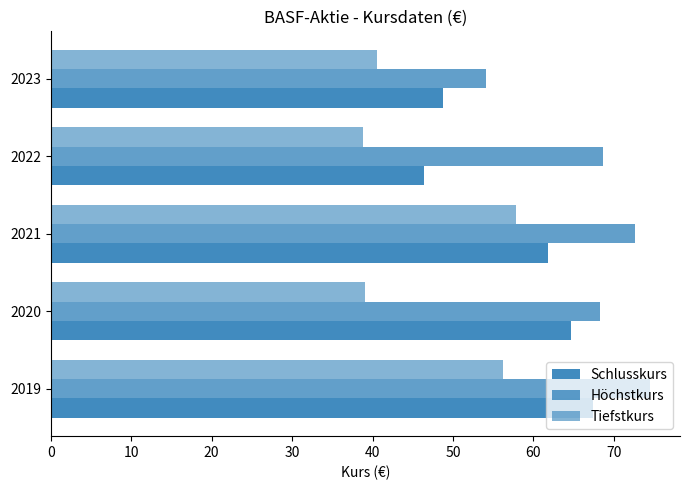

What is the value of the Schlusskurs bar at the 2nd from the left?

64.7